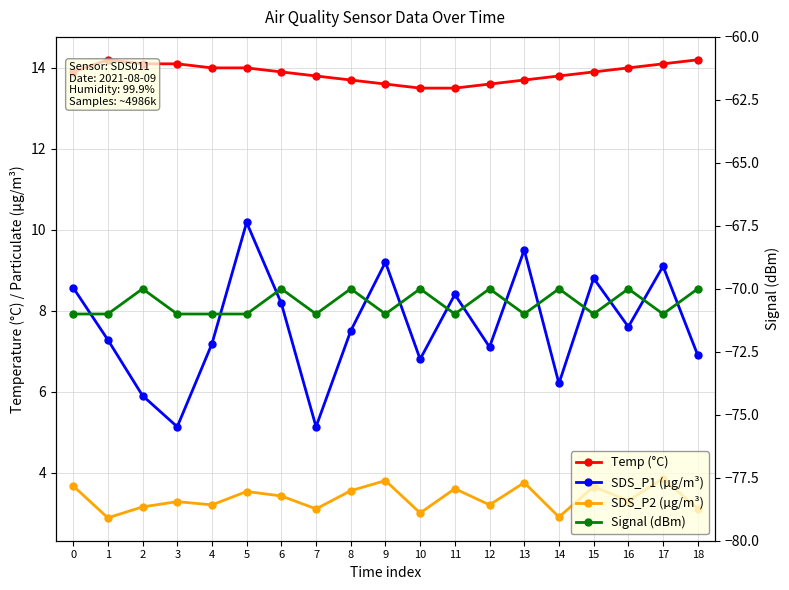

What is the value of the SDS_P1 (µg/m³) point at the 13th from the left?

7.1